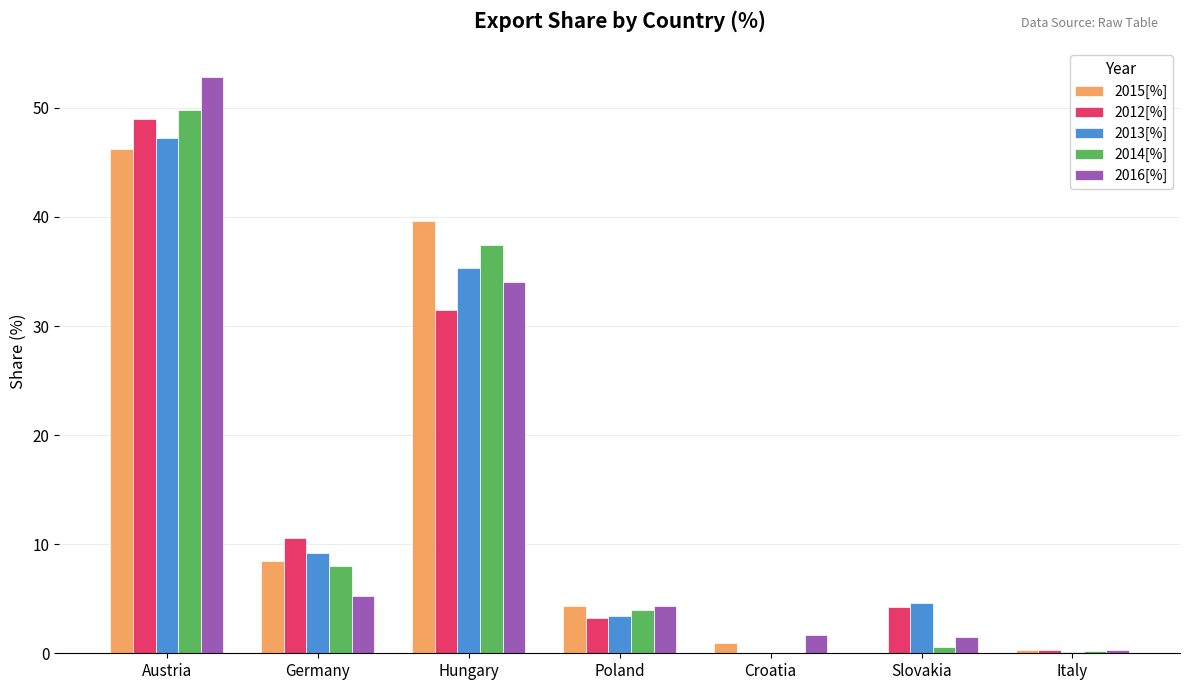

Are the bars grouped side by side (vs. stacked)?

Yes